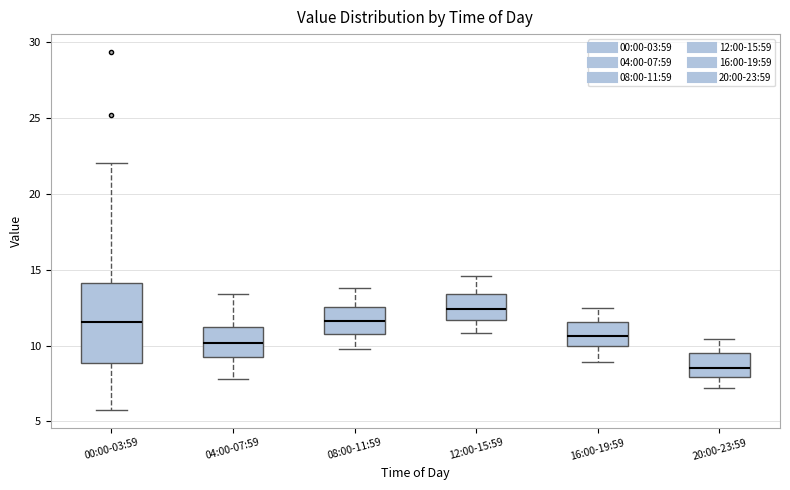

Comparing the boxes themselves (not the whiskers), which one is the tallest?

00:00-03:59